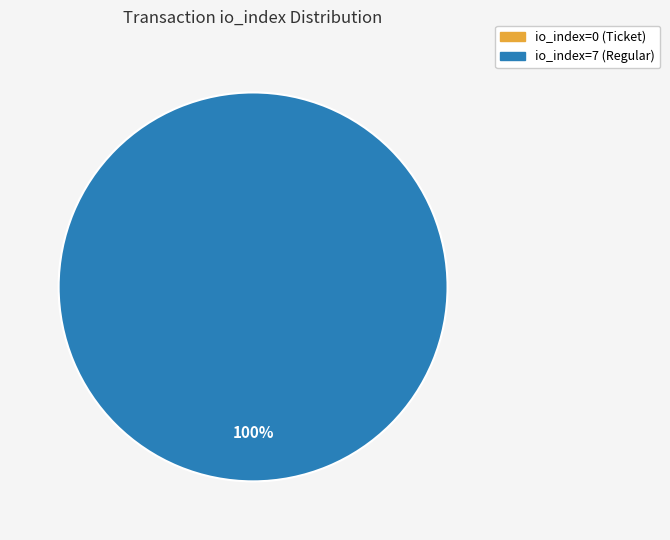

Does any single category account for the majority?

Yes